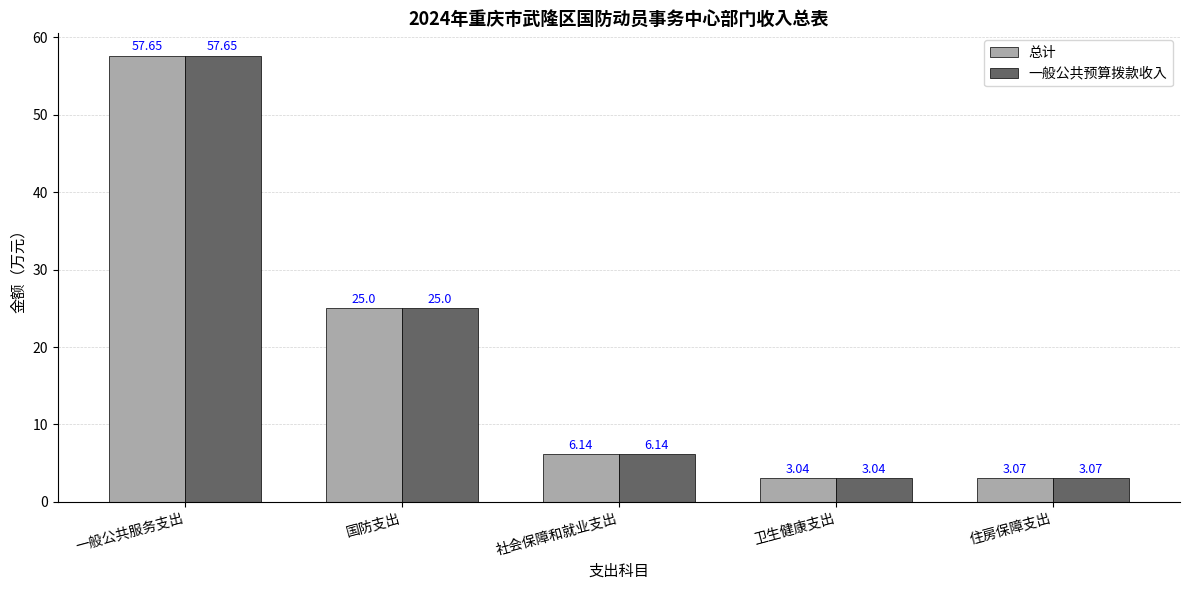

At which category is the sum across all series the highest?

一般公共服务支出